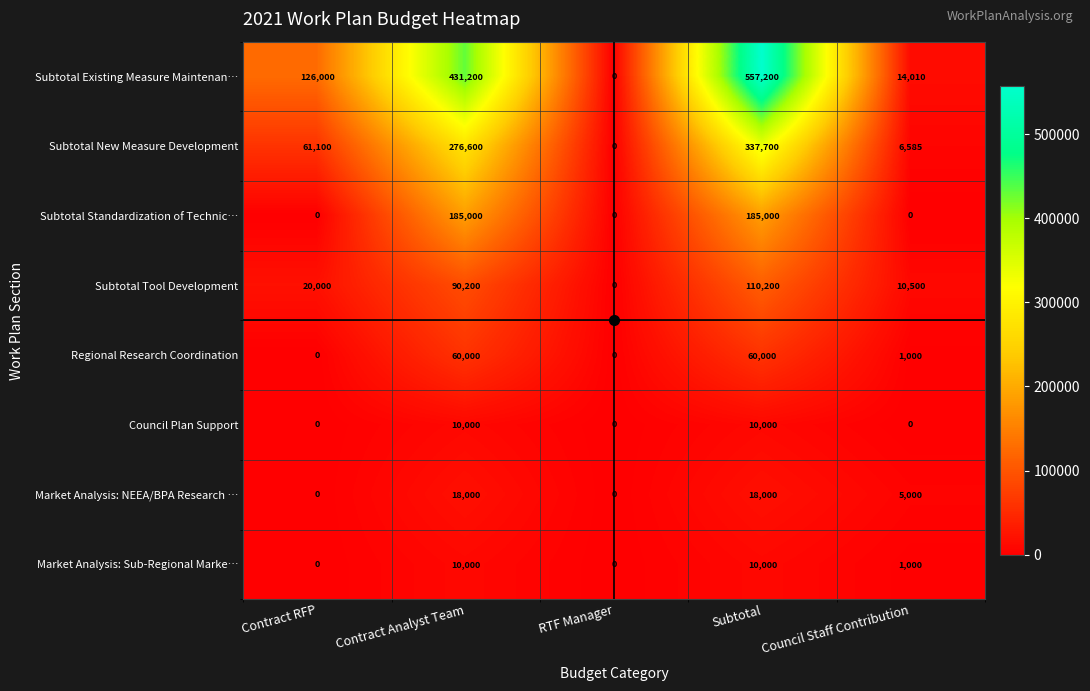

At which label is Subtotal New Measure Development closest to 168850?

Contract RFP